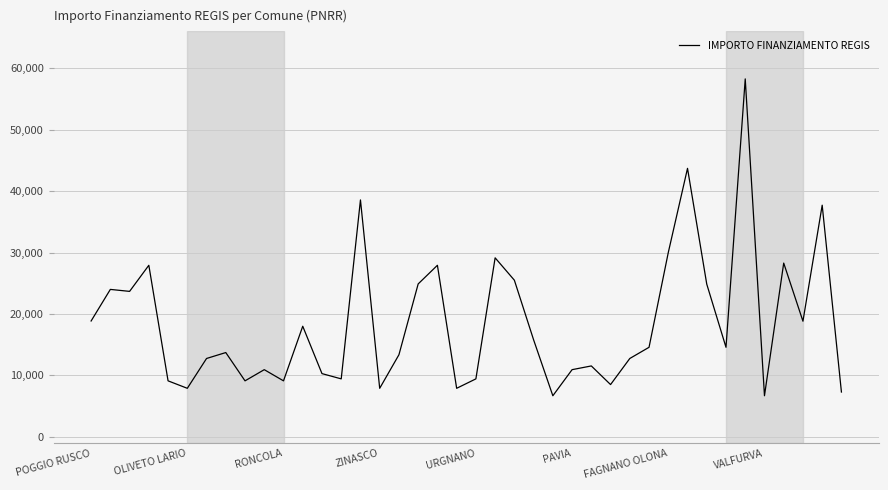

What is the sum of all values?

740204